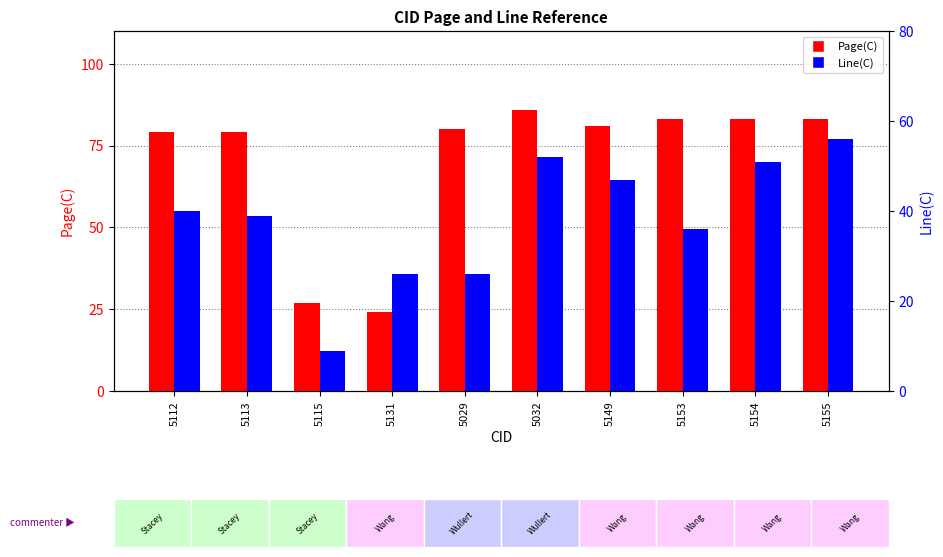

Between 5113 and 5154, which series saw the biggest shift?

Line(C)